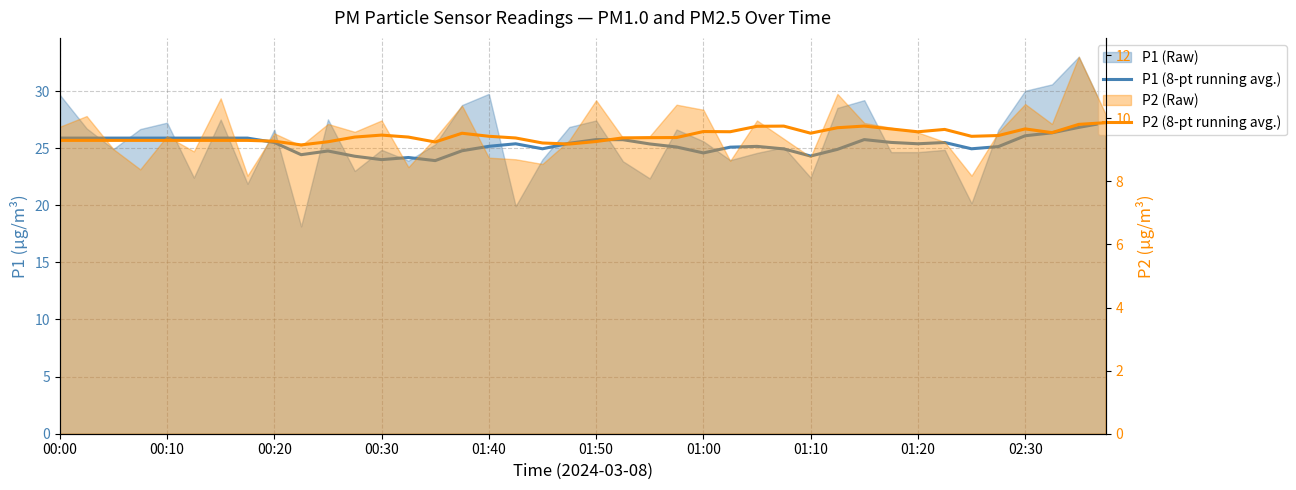

The value of P2 (8-pt running avg.) at 39 is 15.1. True or false?

False